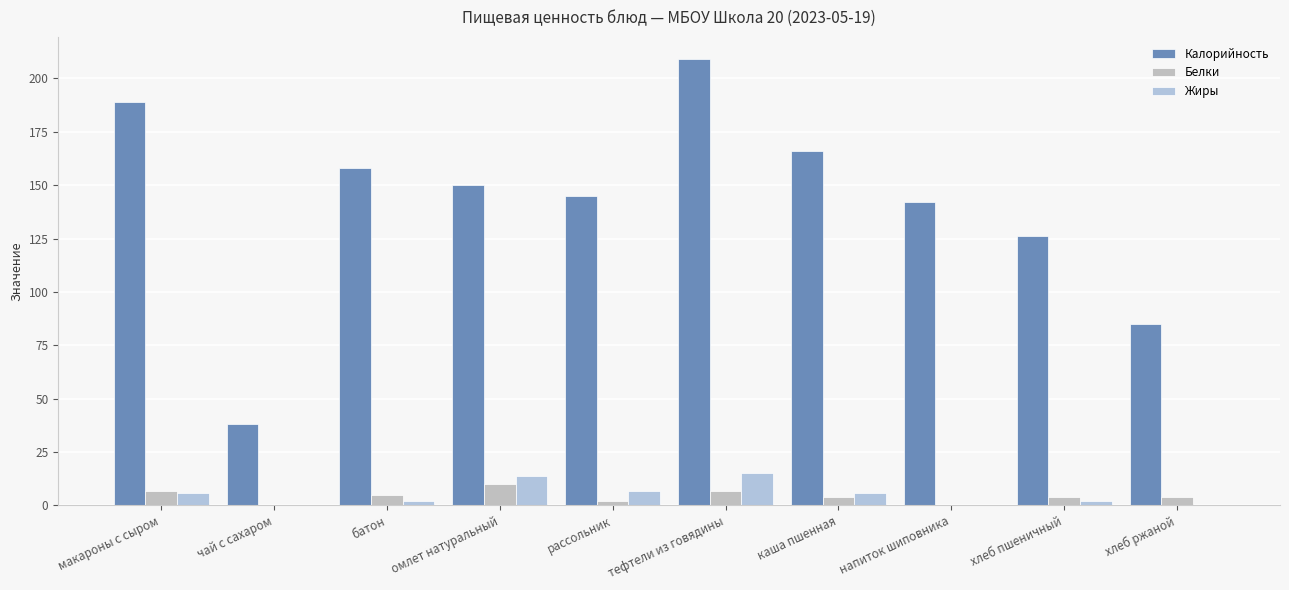

At which label is Калорийность closest to 123?

хлеб пшеничный